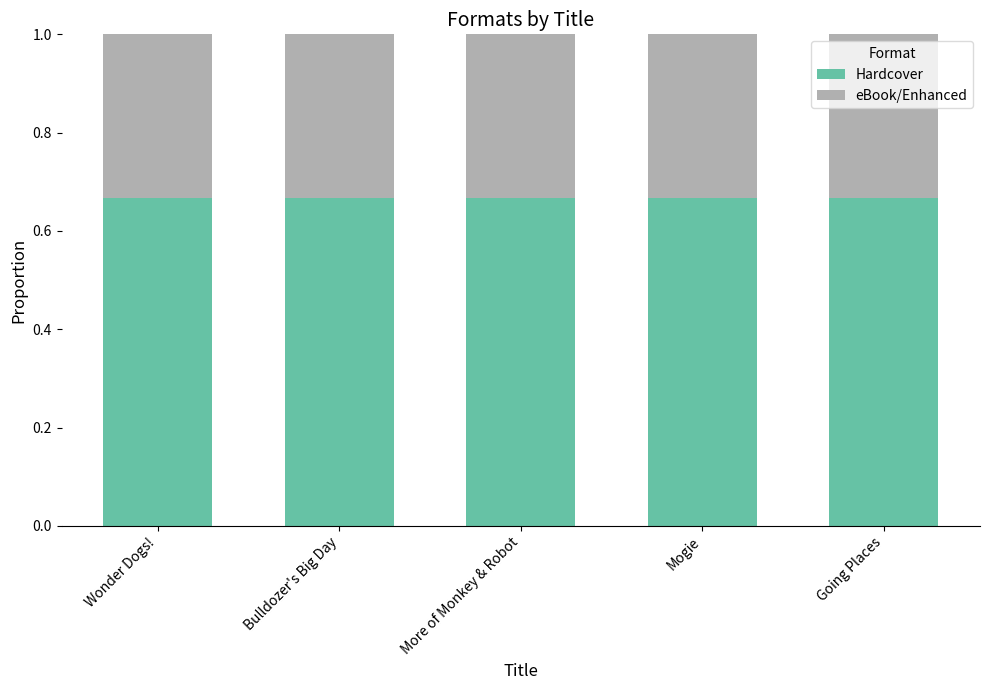

What is the total value across all series at Bulldozer's Big Day?

1.0